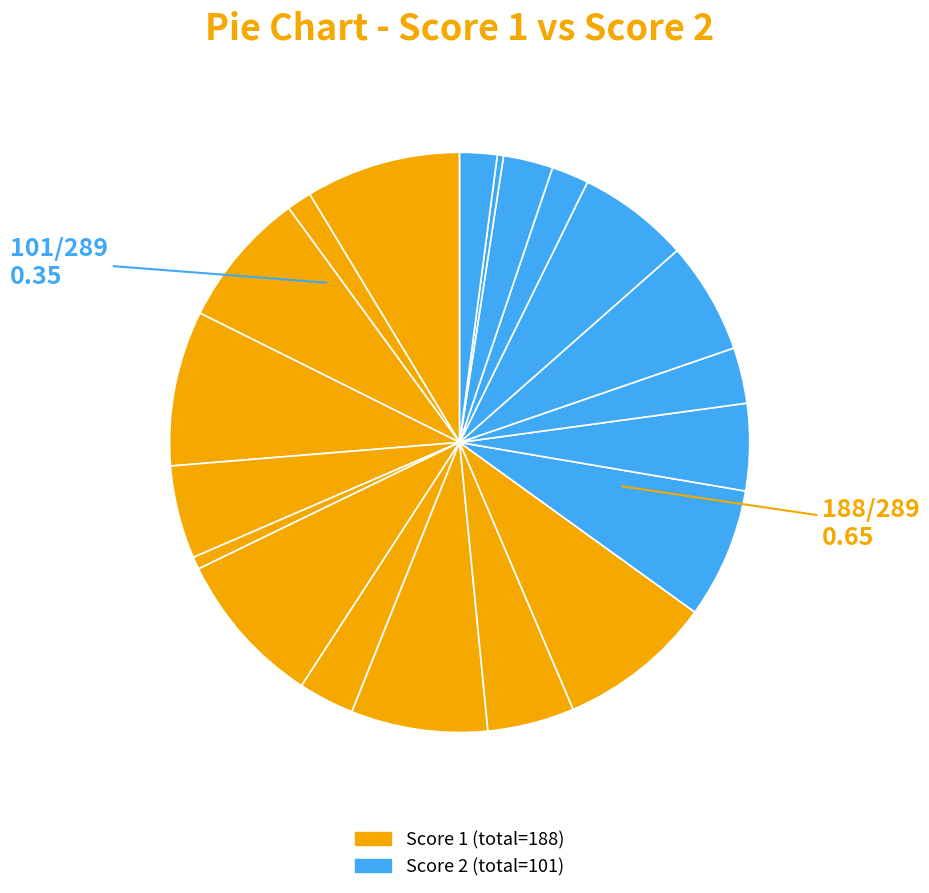

Is there a majority slice in this chart?

No